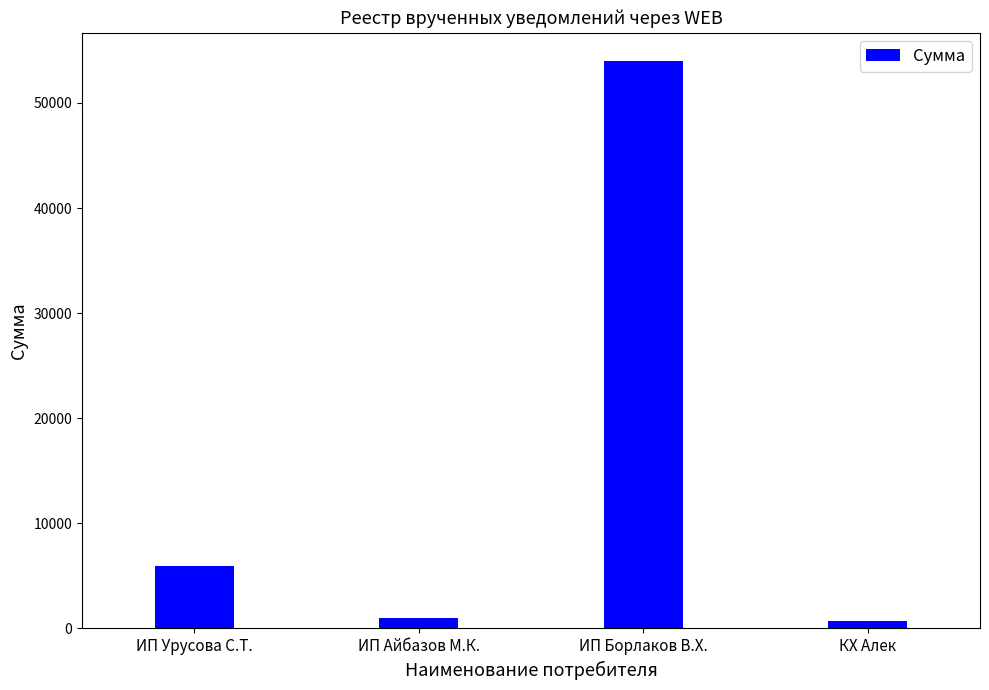

Count the number of values greater than 5932.

2